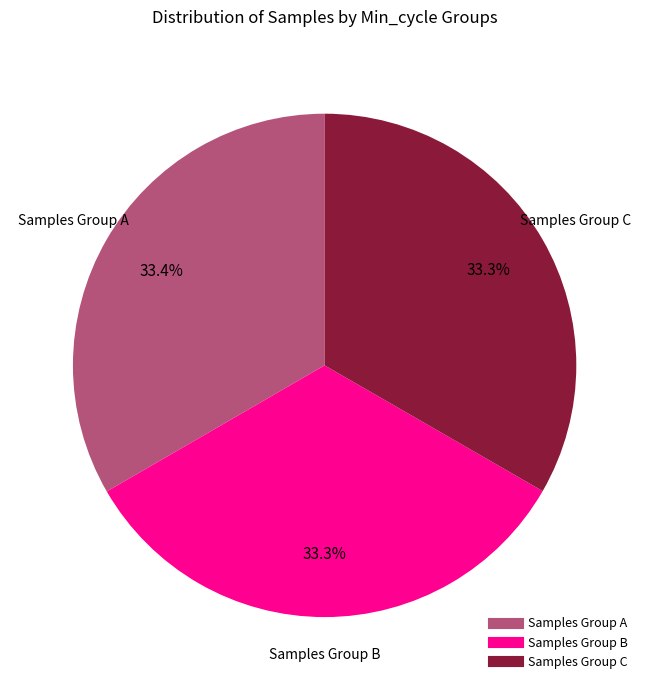

Is there any slice that represents more than half of the pie?

No